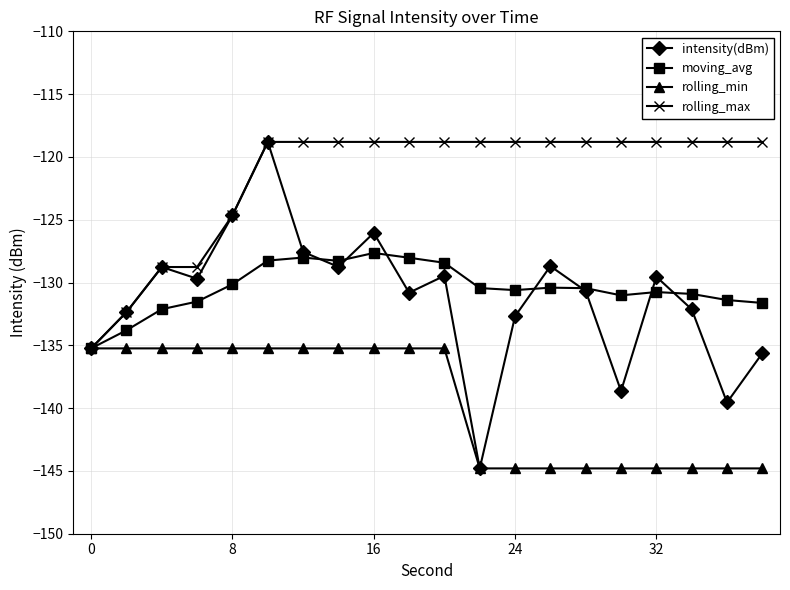

What are all the series names shown in the legend?

intensity(dBm), moving_avg, rolling_min, rolling_max